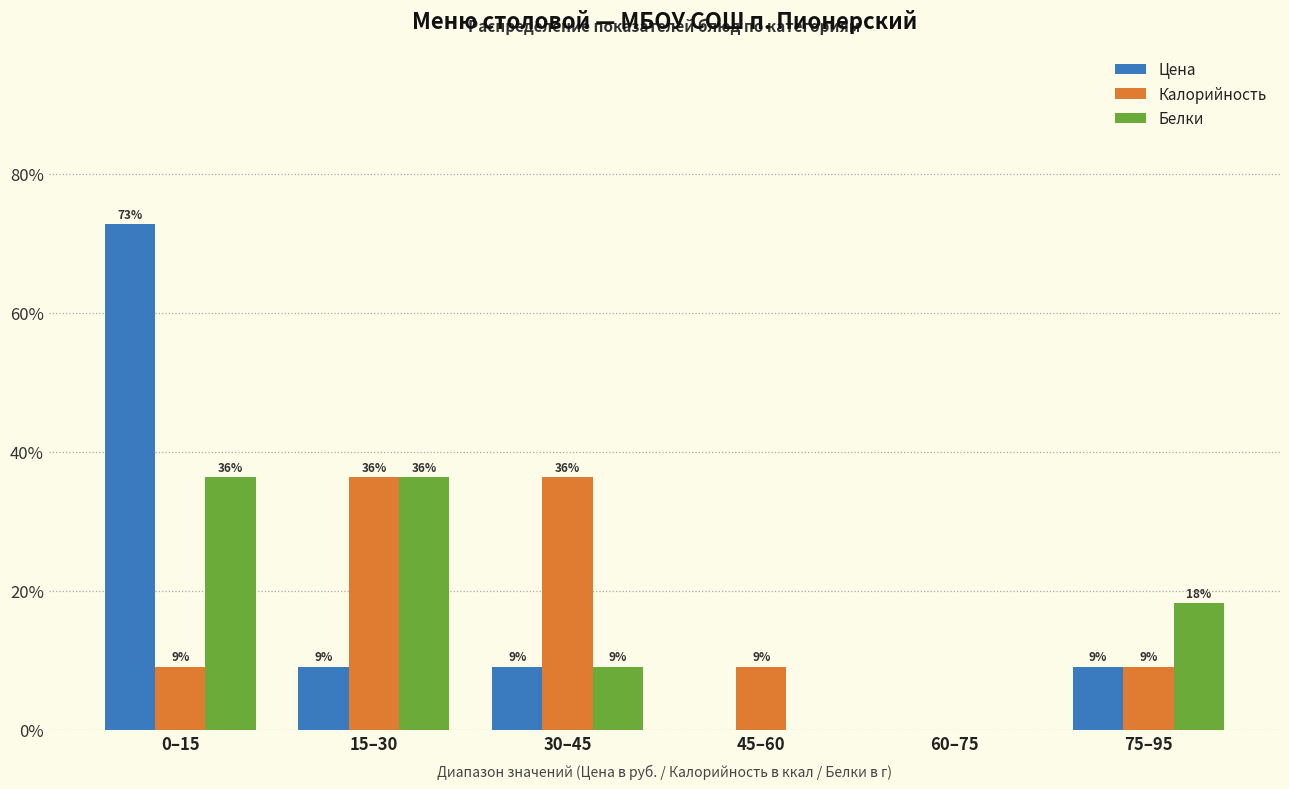

Does the chart contain stacked bars?

No